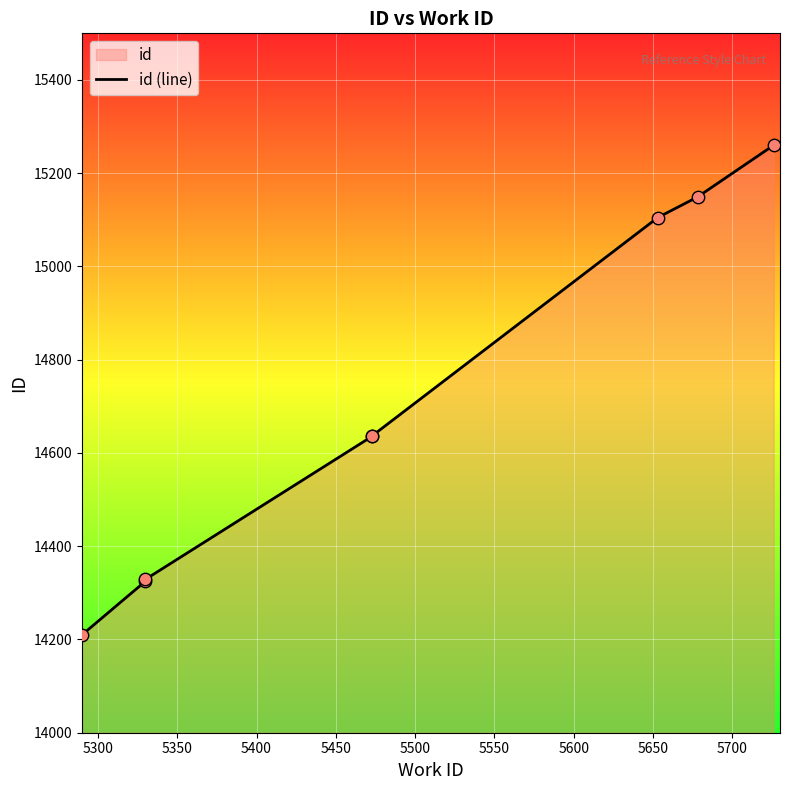

Which has a higher value, 5550 or 5350?

5550